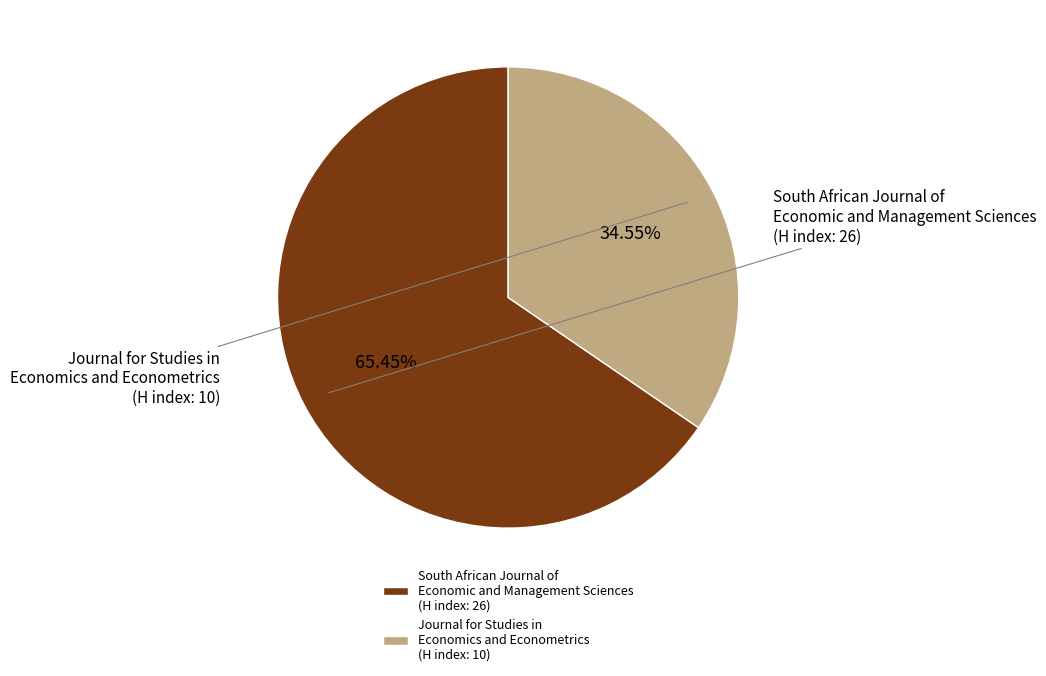

How many slices are in this pie chart?

2